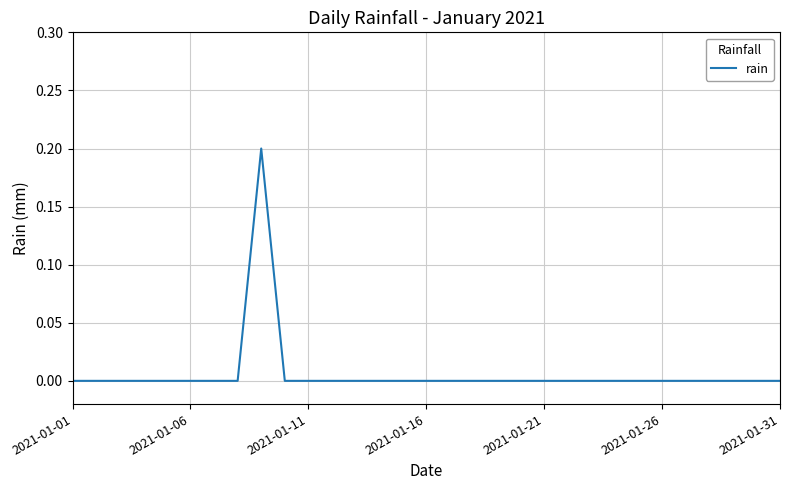

True or false: the data shows 0.1 at 2021-01-31.

False